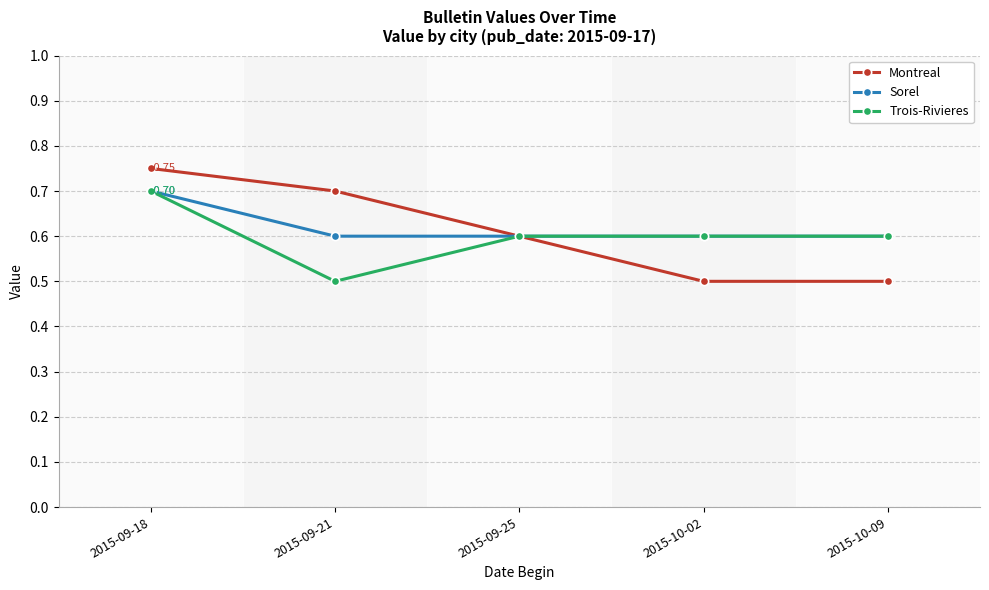

Count the Montreal values in the range 0 to 1.

5